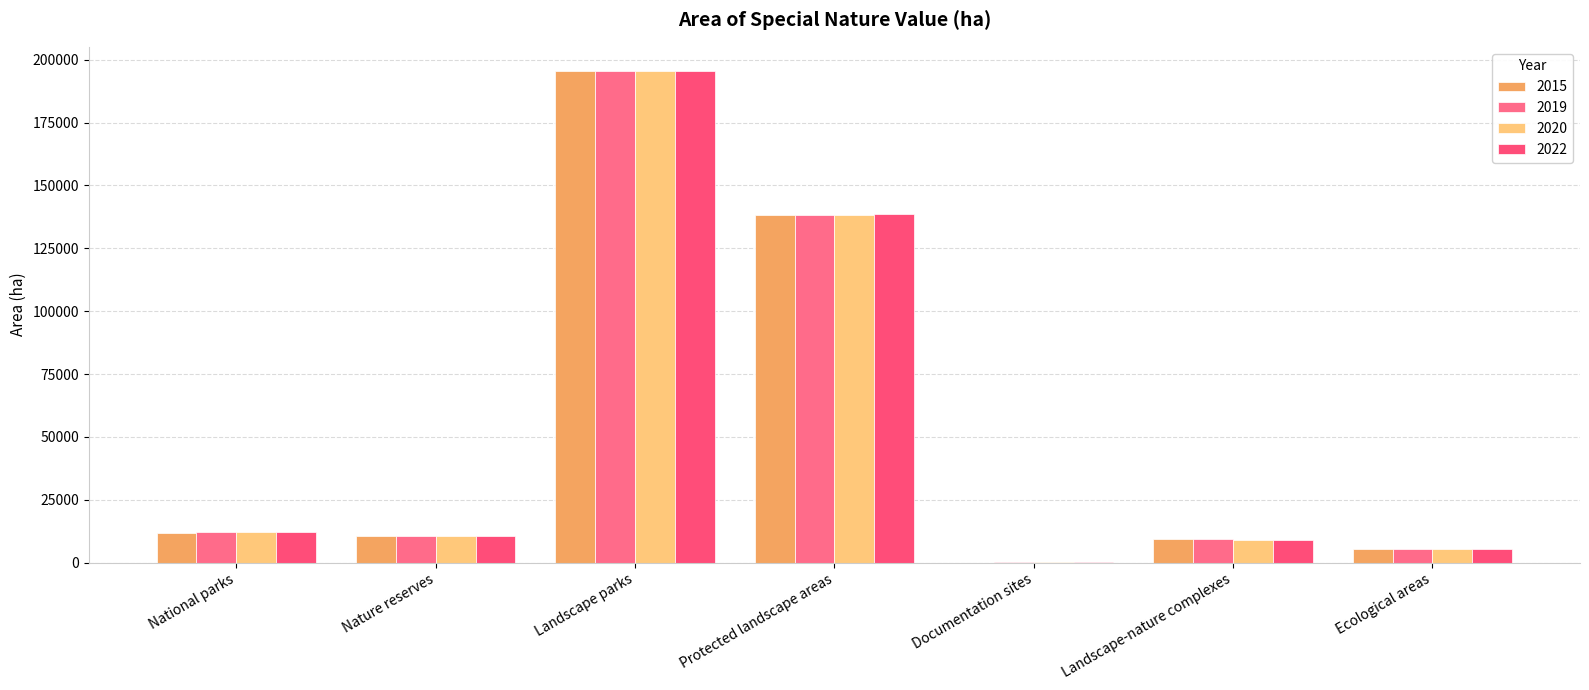

Read the 2019 value at Landscape-nature complexes.

9466.9